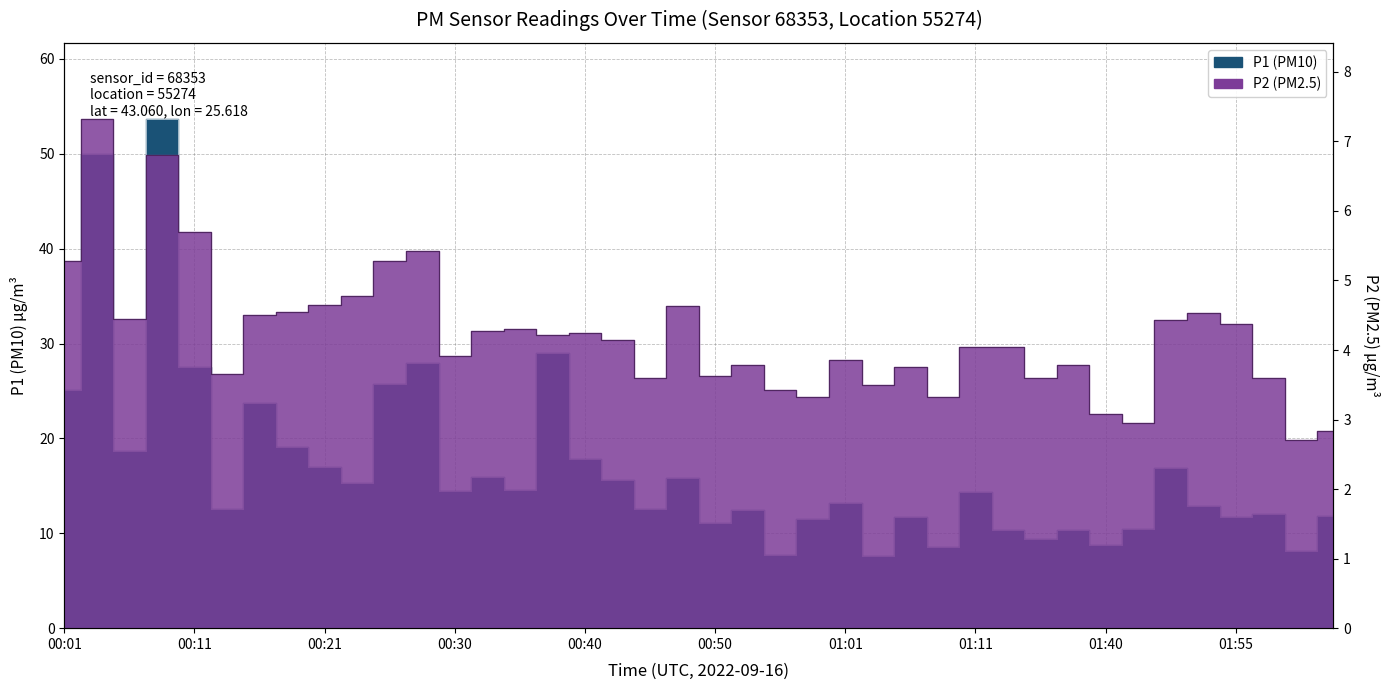

How many data points in P1 are above 14?

20